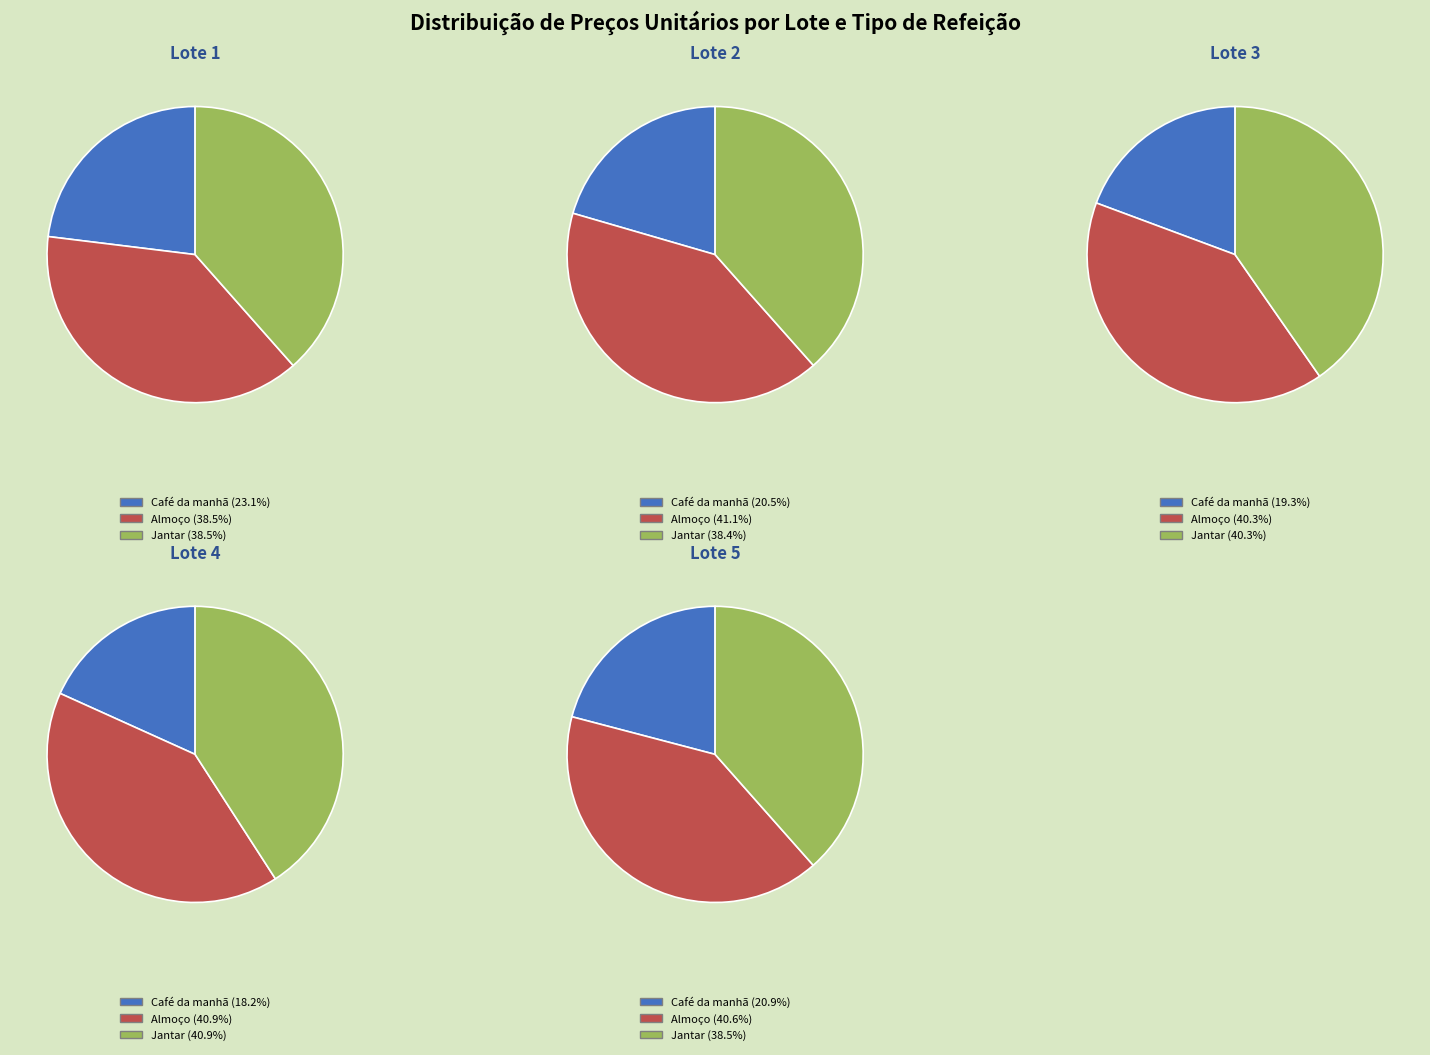

Do Lote 5 and Lote 3 together represent more than half of the pie?

No